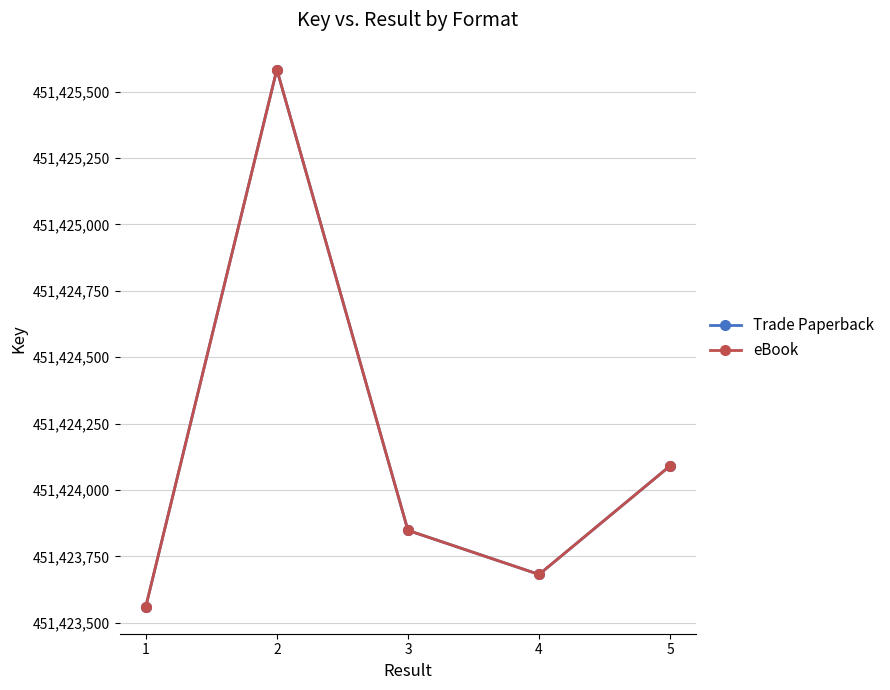

What is the difference between the maximum and minimum values in the eBook series?

2023